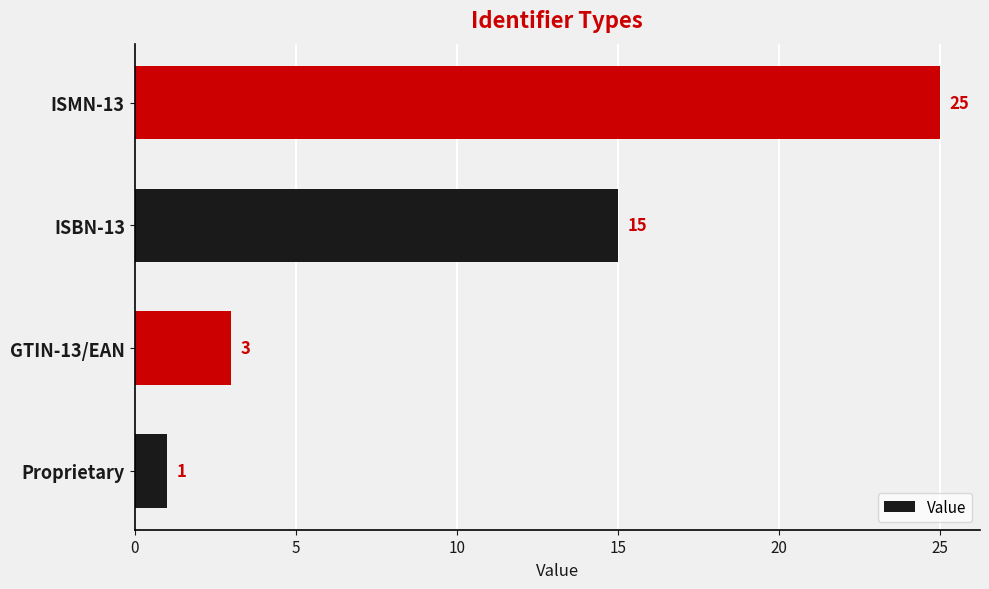

What is the difference between the maximum and minimum values?

24